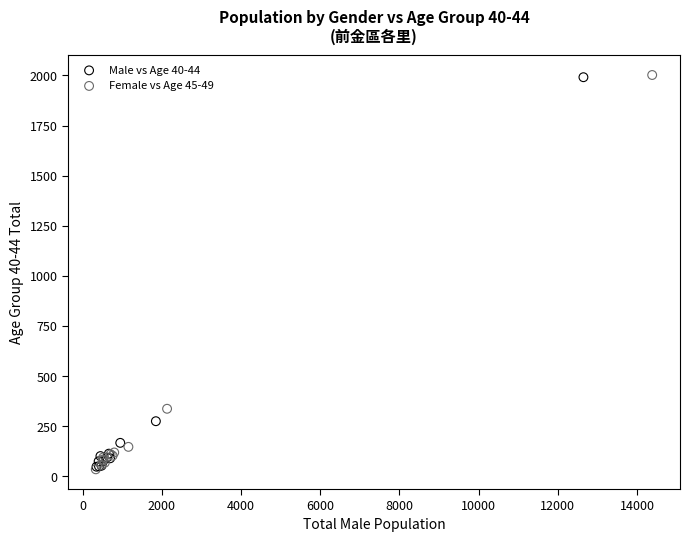

Which series has the widest spread of Y values?

Female vs Age 45-49